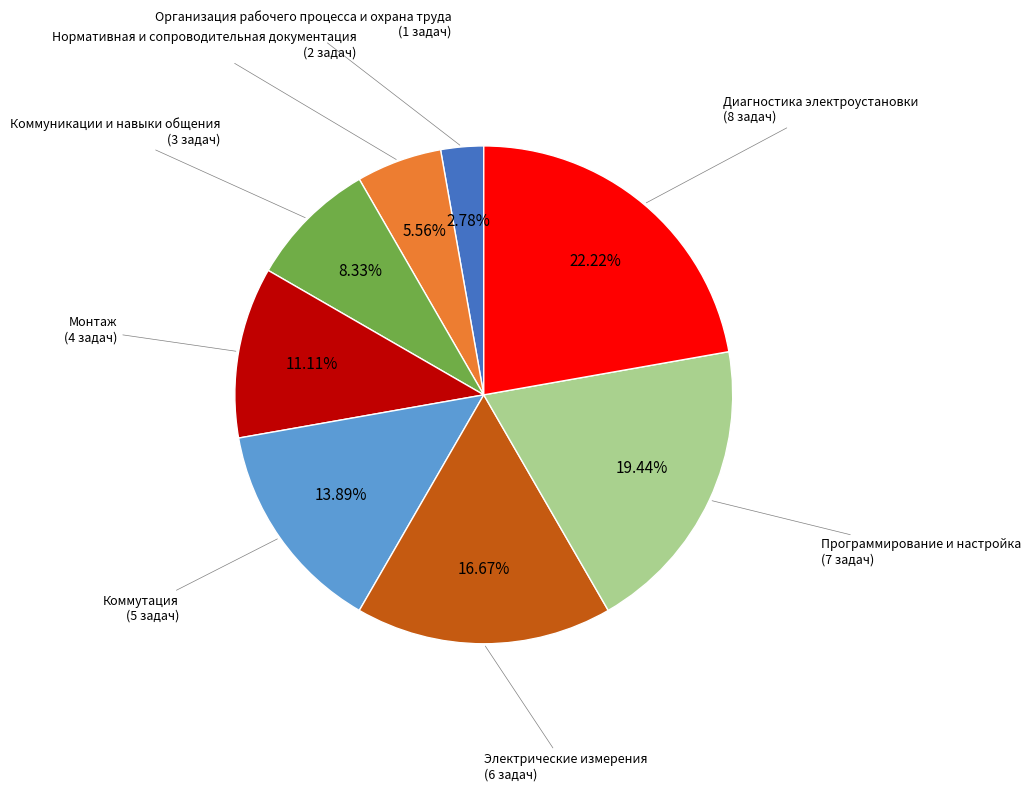

Between Коммутация and Программирование и настройка, which is larger?

Программирование и настройка